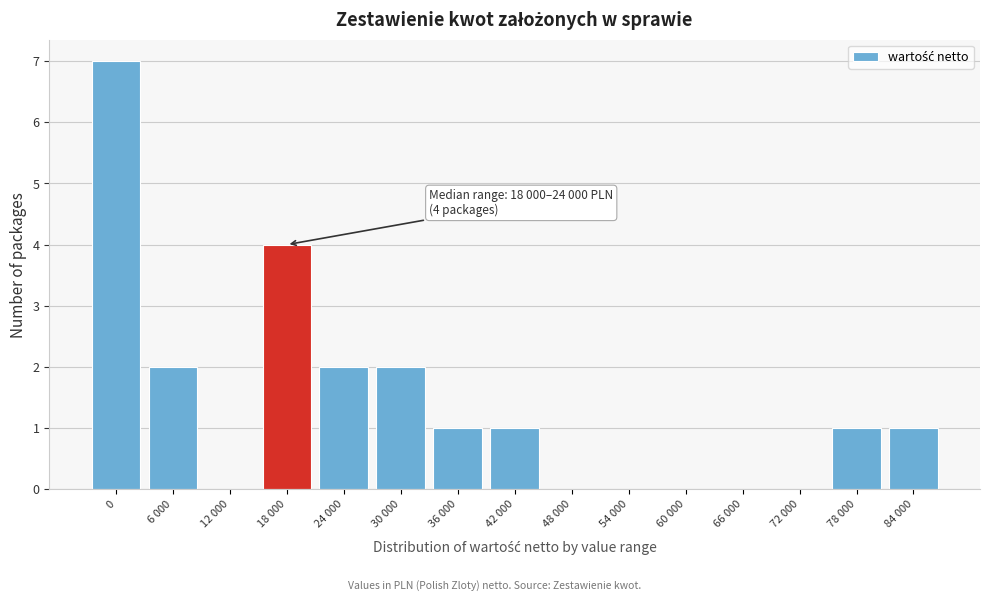

Reading right to left, extract all data points from this chart.

84 000=1	78 000=1	72 000=0	66 000=0	60 000=0	54 000=0	48 000=0	42 000=1	36 000=1	30 000=2	24 000=2	18 000=4	12 000=0	6 000=2	0=7